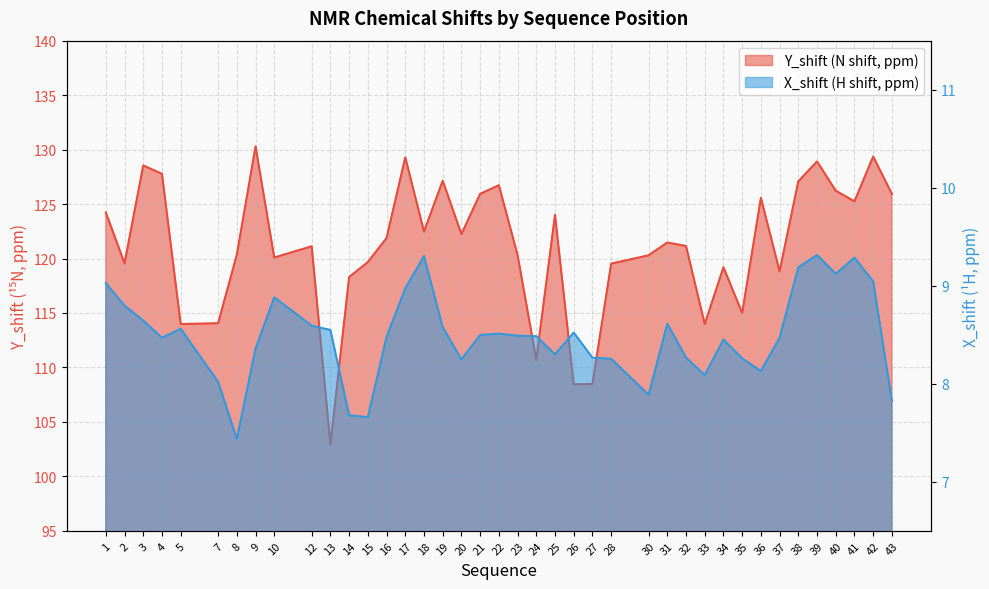

What is the lowest value of the Y_shift series?

102.9